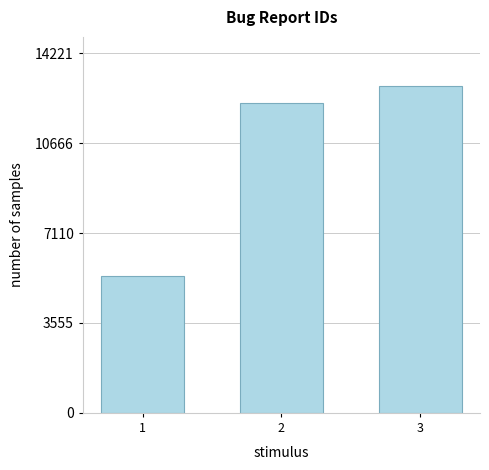

What is the change in value from 1 to 2?

+6805